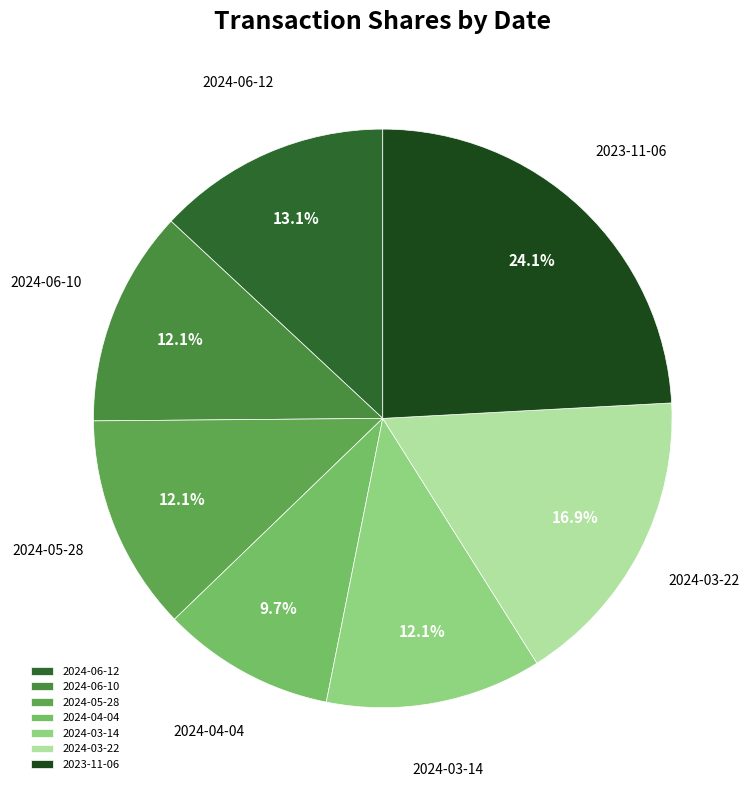

Approximately how many times larger is the value at 2024-06-10 compared to 2024-03-14?

1.0